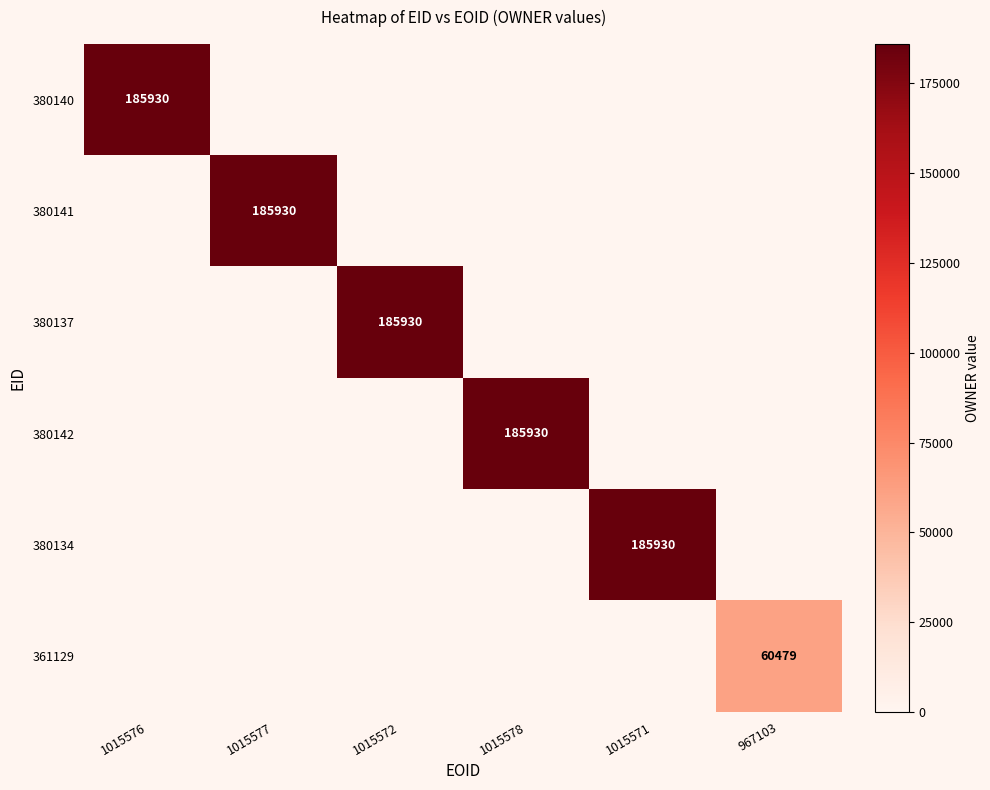

The value of 380137 at 1015572 is 113012. True or false?

False